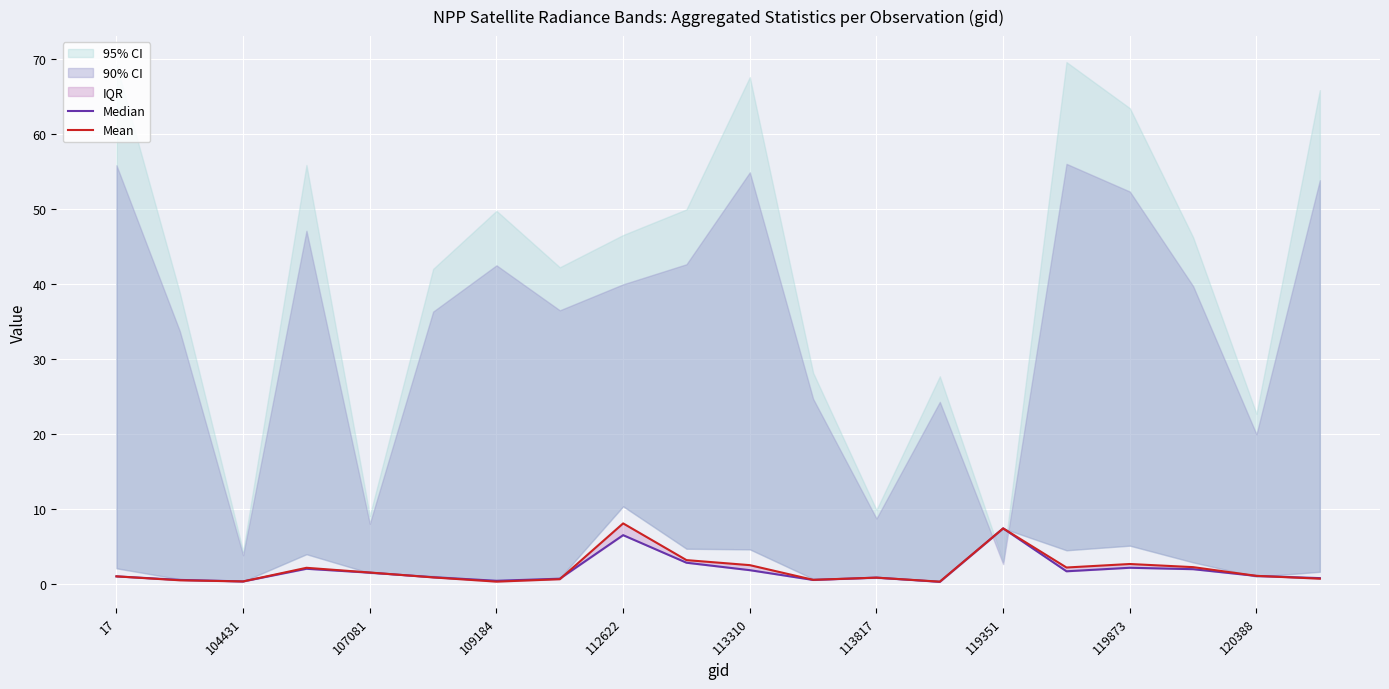

What is the value of the Mean point at the 19th from the left?

1.1